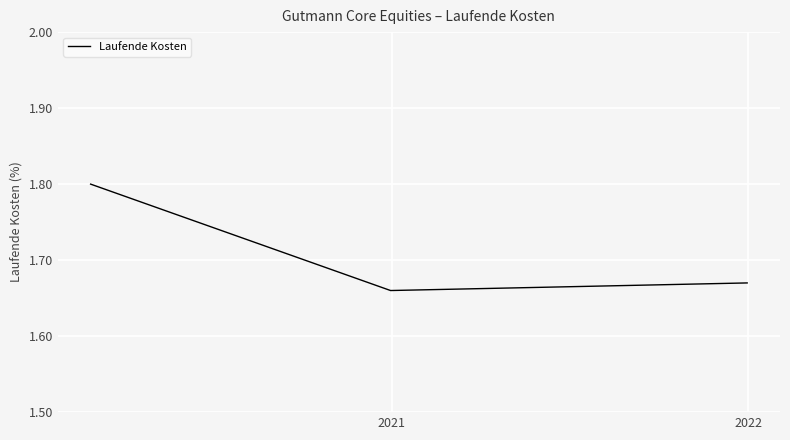

What is the sum of all values?

5.1